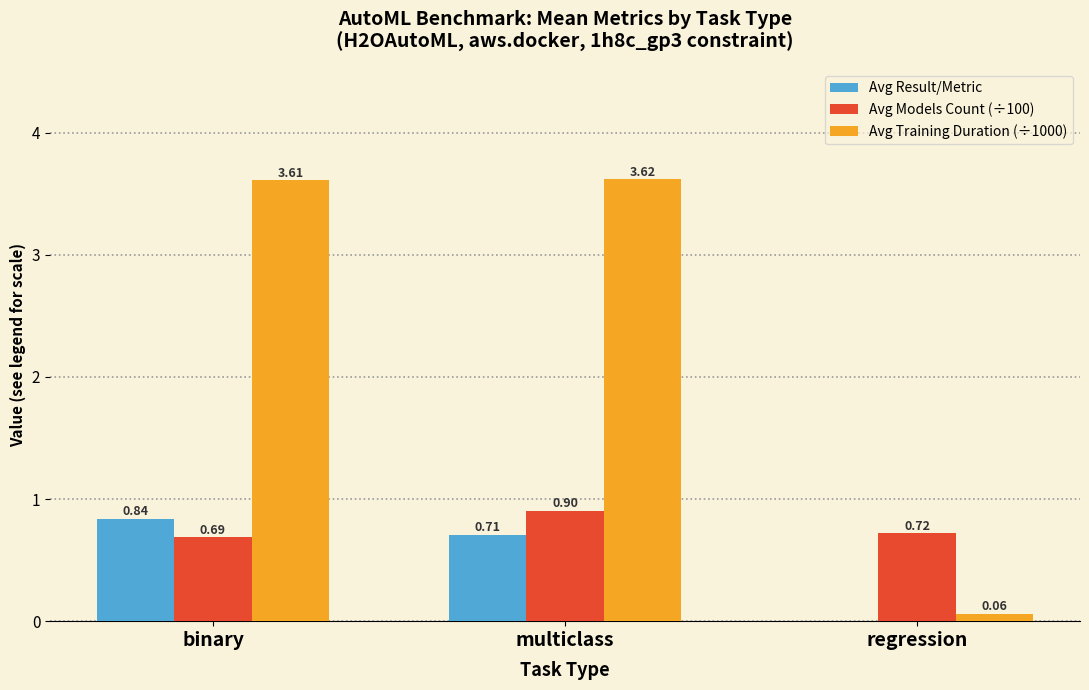

What is the sum of the Avg Training Duration (÷1000) values at multiclass and regression?

3.7